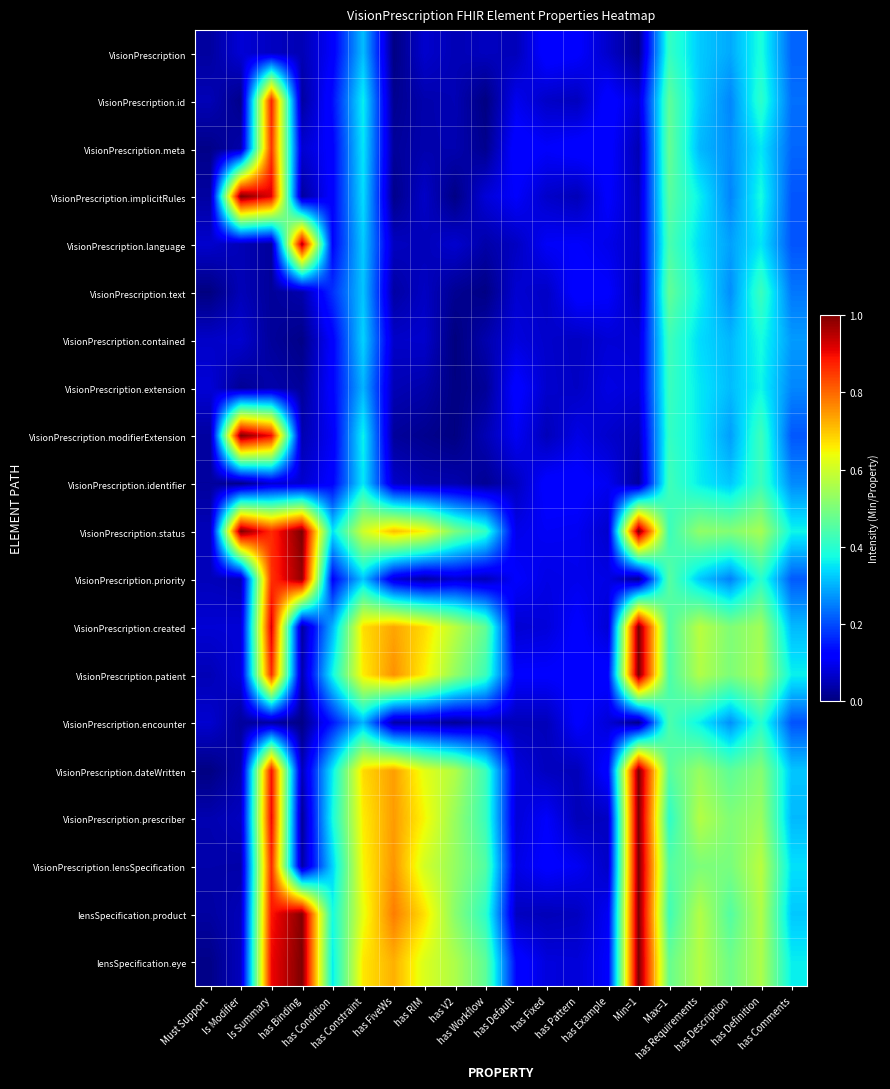

Reading left to right, list all the values displayed in this chart.

VisionPrescription: Must Support=0.0	Is Modifier=0.1	Is Summary=0.1	has Binding=0.0	has Condition=0.1	has Constraint=0.3	has FiveWs=0.0	has RIM=0.1	has V2=0.0	has Workflow=0.1	has Default=0.1	has Fixed=0.1	has Pattern=0.1	has Example=0.1	Min=1=0.0	Max=1=0.4	has Requirements=0.3	has Description=0.3	has Definition=0.4	has Comments=0.2
VisionPrescription.id: Must Support=0.0	Is Modifier=0.0	Is Summary=0.9	has Binding=0.0	has Condition=0.1	has Constraint=0.4	has FiveWs=0.0	has RIM=0.0	has V2=0.0	has Workflow=0.0	has Default=0.1	has Fixed=0.1	has Pattern=0.1	has Example=0.1	Min=1=0.1	Max=1=0.5	has Requirements=0.3	has Description=0.3	has Definition=0.4	has Comments=0.2
VisionPrescription.meta: Must Support=0.0	Is Modifier=0.0	Is Summary=0.9	has Binding=0.1	has Condition=0.1	has Constraint=0.4	has FiveWs=0.0	has RIM=0.0	has V2=0.0	has Workflow=0.0	has Default=0.1	has Fixed=0.1	has Pattern=0.1	has Example=0.1	Min=1=0.0	Max=1=0.5	has Requirements=0.3	has Description=0.3	has Definition=0.4	has Comments=0.2
VisionPrescription.implicitRules: Must Support=0.0	Is Modifier=1.0	Is Summary=0.9	has Binding=0.0	has Condition=0.1	has Constraint=0.3	has FiveWs=0.0	has RIM=0.1	has V2=0.0	has Workflow=0.1	has Default=0.1	has Fixed=0.1	has Pattern=0.1	has Example=0.1	Min=1=0.1	Max=1=0.5	has Requirements=0.4	has Description=0.3	has Definition=0.4	has Comments=0.2
VisionPrescription.language: Must Support=0.1	Is Modifier=0.0	Is Summary=0.0	has Binding=1.0	has Condition=0.1	has Constraint=0.3	has FiveWs=0.1	has RIM=0.1	has V2=0.1	has Workflow=0.0	has Default=0.1	has Fixed=0.1	has Pattern=0.1	has Example=0.1	Min=1=0.1	Max=1=0.4	has Requirements=0.3	has Description=0.3	has Definition=0.4	has Comments=0.2
VisionPrescription.text: Must Support=0.0	Is Modifier=0.1	Is Summary=0.0	has Binding=0.0	has Condition=0.2	has Constraint=0.3	has FiveWs=0.0	has RIM=0.1	has V2=0.0	has Workflow=0.0	has Default=0.1	has Fixed=0.1	has Pattern=0.1	has Example=0.1	Min=1=0.1	Max=1=0.5	has Requirements=0.4	has Description=0.3	has Definition=0.4	has Comments=0.2
VisionPrescription.contained: Must Support=0.1	Is Modifier=0.1	Is Summary=0.0	has Binding=0.0	has Condition=0.1	has Constraint=0.3	has FiveWs=0.1	has RIM=0.1	has V2=0.0	has Workflow=0.0	has Default=0.1	has Fixed=0.1	has Pattern=0.1	has Example=0.1	Min=1=0.1	Max=1=0.4	has Requirements=0.3	has Description=0.3	has Definition=0.4	has Comments=0.3
VisionPrescription.extension: Must Support=0.1	Is Modifier=0.0	Is Summary=0.0	has Binding=0.0	has Condition=0.1	has Constraint=0.3	has FiveWs=0.0	has RIM=0.0	has V2=0.0	has Workflow=0.0	has Default=0.1	has Fixed=0.1	has Pattern=0.1	has Example=0.1	Min=1=0.1	Max=1=0.4	has Requirements=0.4	has Description=0.3	has Definition=0.4	has Comments=0.3
VisionPrescription.modifierExtension: Must Support=0.0	Is Modifier=1.0	Is Summary=0.9	has Binding=0.0	has Condition=0.1	has Constraint=0.4	has FiveWs=0.0	has RIM=0.0	has V2=0.0	has Workflow=0.0	has Default=0.1	has Fixed=0.1	has Pattern=0.1	has Example=0.1	Min=1=0.1	Max=1=0.4	has Requirements=0.4	has Description=0.3	has Definition=0.4	has Comments=0.2
VisionPrescription.identifier: Must Support=0.0	Is Modifier=0.0	Is Summary=0.1	has Binding=0.1	has Condition=0.1	has Constraint=0.4	has FiveWs=0.1	has RIM=0.0	has V2=0.0	has Workflow=0.0	has Default=0.1	has Fixed=0.1	has Pattern=0.1	has Example=0.1	Min=1=0.0	Max=1=0.4	has Requirements=0.4	has Description=0.3	has Definition=0.4	has Comments=0.3
VisionPrescription.status: Must Support=0.1	Is Modifier=1.0	Is Summary=0.9	has Binding=1.0	has Condition=0.3	has Constraint=0.6	has FiveWs=0.7	has RIM=0.7	has V2=0.5	has Workflow=0.4	has Default=0.1	has Fixed=0.1	has Pattern=0.1	has Example=0.1	Min=1=1.0	Max=1=0.4	has Requirements=0.5	has Description=0.5	has Definition=0.6	has Comments=0.4
VisionPrescription.priority: Must Support=0.1	Is Modifier=0.0	Is Summary=0.9	has Binding=1.0	has Condition=0.1	has Constraint=0.3	has FiveWs=0.1	has RIM=0.0	has V2=0.1	has Workflow=0.1	has Default=0.1	has Fixed=0.1	has Pattern=0.1	has Example=0.1	Min=1=0.0	Max=1=0.5	has Requirements=0.3	has Description=0.3	has Definition=0.4	has Comments=0.2
VisionPrescription.created: Must Support=0.1	Is Modifier=0.1	Is Summary=0.9	has Binding=0.0	has Condition=0.3	has Constraint=0.7	has FiveWs=0.7	has RIM=0.7	has V2=0.6	has Workflow=0.5	has Default=0.1	has Fixed=0.1	has Pattern=0.1	has Example=0.1	Min=1=1.0	Max=1=0.4	has Requirements=0.6	has Description=0.5	has Definition=0.5	has Comments=0.3
VisionPrescription.patient: Must Support=0.0	Is Modifier=0.1	Is Summary=0.9	has Binding=0.0	has Condition=0.4	has Constraint=0.7	has FiveWs=0.8	has RIM=0.7	has V2=0.5	has Workflow=0.4	has Default=0.1	has Fixed=0.1	has Pattern=0.1	has Example=0.1	Min=1=1.0	Max=1=0.4	has Requirements=0.6	has Description=0.5	has Definition=0.6	has Comments=0.4
VisionPrescription.encounter: Must Support=0.1	Is Modifier=0.0	Is Summary=0.0	has Binding=0.0	has Condition=0.1	has Constraint=0.3	has FiveWs=0.0	has RIM=0.0	has V2=0.0	has Workflow=0.0	has Default=0.1	has Fixed=0.1	has Pattern=0.1	has Example=0.1	Min=1=0.0	Max=1=0.4	has Requirements=0.4	has Description=0.3	has Definition=0.4	has Comments=0.2
VisionPrescription.dateWritten: Must Support=0.0	Is Modifier=0.0	Is Summary=0.9	has Binding=0.1	has Condition=0.4	has Constraint=0.7	has FiveWs=0.7	has RIM=0.6	has V2=0.6	has Workflow=0.4	has Default=0.1	has Fixed=0.1	has Pattern=0.1	has Example=0.1	Min=1=1.0	Max=1=0.5	has Requirements=0.5	has Description=0.5	has Definition=0.5	has Comments=0.3
VisionPrescription.prescriber: Must Support=0.0	Is Modifier=0.1	Is Summary=0.9	has Binding=0.0	has Condition=0.4	has Constraint=0.7	has FiveWs=0.7	has RIM=0.6	has V2=0.5	has Workflow=0.4	has Default=0.1	has Fixed=0.1	has Pattern=0.1	has Example=0.1	Min=1=1.0	Max=1=0.4	has Requirements=0.6	has Description=0.5	has Definition=0.5	has Comments=0.3
VisionPrescription.lensSpecification: Must Support=0.0	Is Modifier=0.0	Is Summary=0.9	has Binding=0.0	has Condition=0.3	has Constraint=0.6	has FiveWs=0.8	has RIM=0.6	has V2=0.5	has Workflow=0.5	has Default=0.1	has Fixed=0.1	has Pattern=0.1	has Example=0.1	Min=1=1.0	Max=1=0.5	has Requirements=0.5	has Description=0.5	has Definition=0.6	has Comments=0.3
lensSpecification.product: Must Support=0.0	Is Modifier=0.1	Is Summary=0.9	has Binding=1.0	has Condition=0.4	has Constraint=0.6	has FiveWs=0.8	has RIM=0.7	has V2=0.5	has Workflow=0.4	has Default=0.1	has Fixed=0.1	has Pattern=0.1	has Example=0.1	Min=1=1.0	Max=1=0.4	has Requirements=0.6	has Description=0.5	has Definition=0.6	has Comments=0.3
lensSpecification.eye: Must Support=0.0	Is Modifier=0.1	Is Summary=0.9	has Binding=1.0	has Condition=0.4	has Constraint=0.7	has FiveWs=0.7	has RIM=0.6	has V2=0.6	has Workflow=0.5	has Default=0.1	has Fixed=0.1	has Pattern=0.1	has Example=0.1	Min=1=1.0	Max=1=0.5	has Requirements=0.6	has Description=0.5	has Definition=0.6	has Comments=0.4